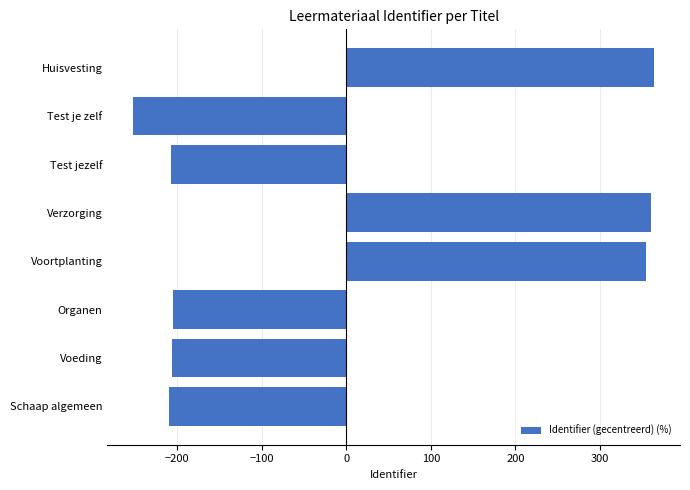

What value does the data have at Voeding?

-205.4